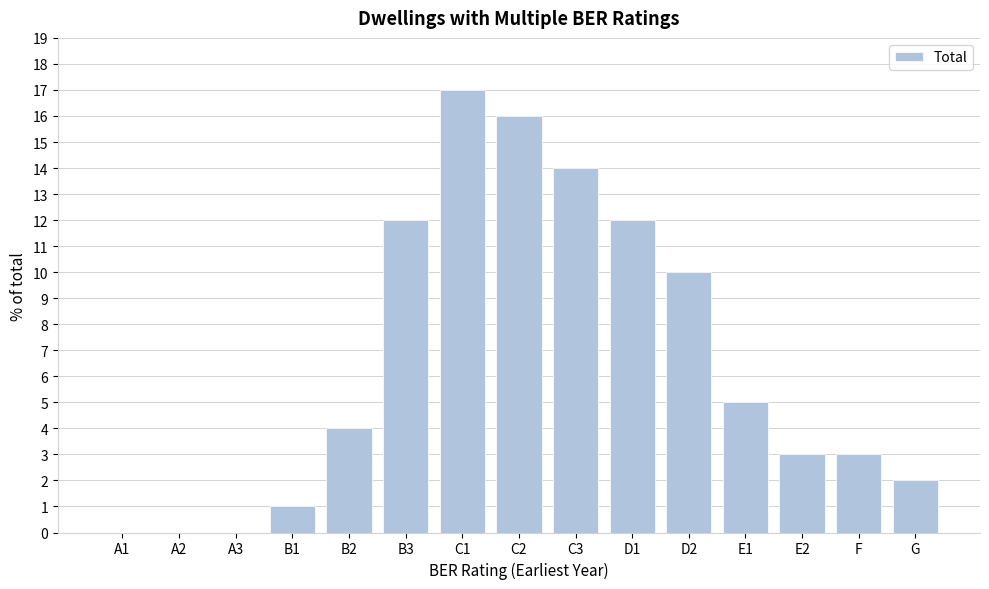

Reading left to right, list all the values displayed in this chart.

A1=0	A2=0	A3=0	B1=1	B2=4	B3=12	C1=17	C2=16	C3=14	D1=12	D2=10	E1=5	E2=3	F=3	G=2